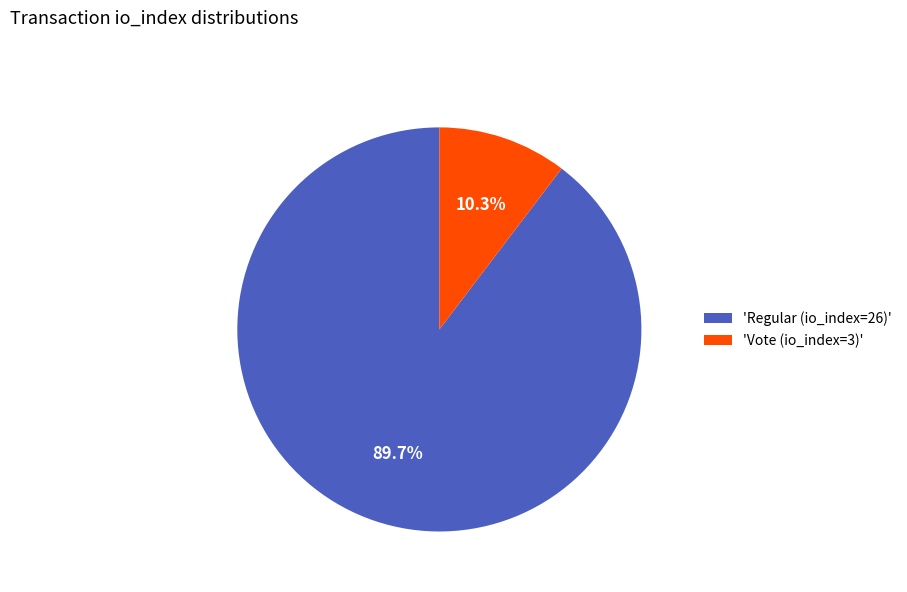

Which slice is the smallest?

'Vote (io_index=3)'